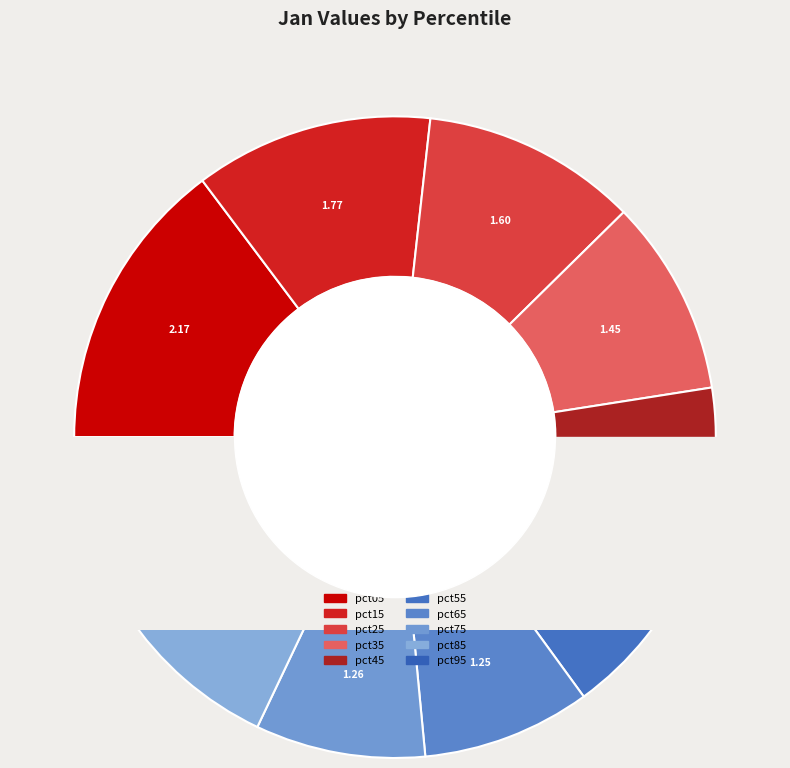

How much of the chart is everything except pct35?

90.1%